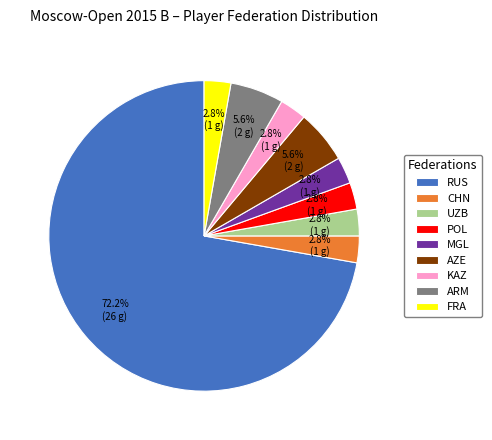

Approximately how many times larger is the value at CHN compared to FRA?

1.0